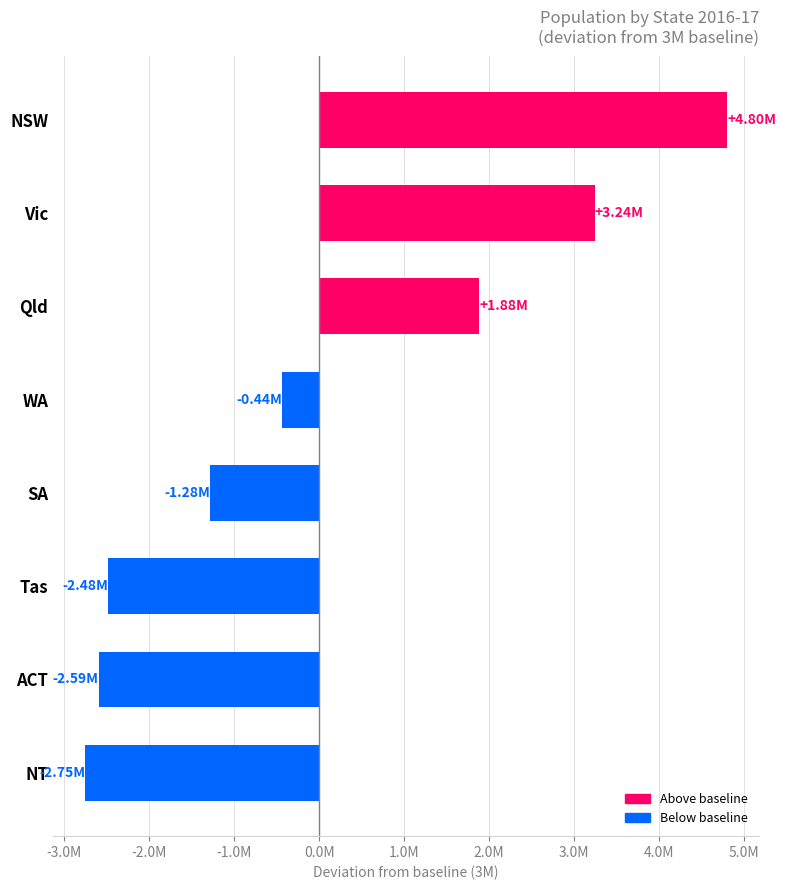

Does the chart contain any negative values?

Yes